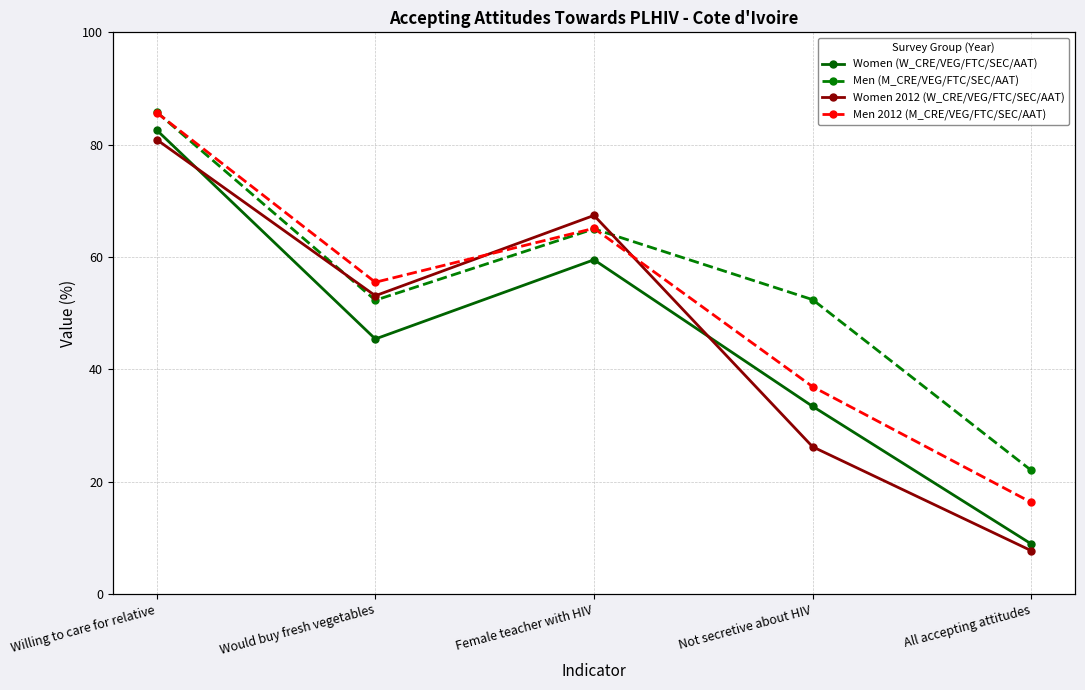

Between Would buy fresh vegetables and All accepting attitudes, which series saw the biggest shift?

Women 2012 (W_CRE/VEG/FTC/SEC/AAT)